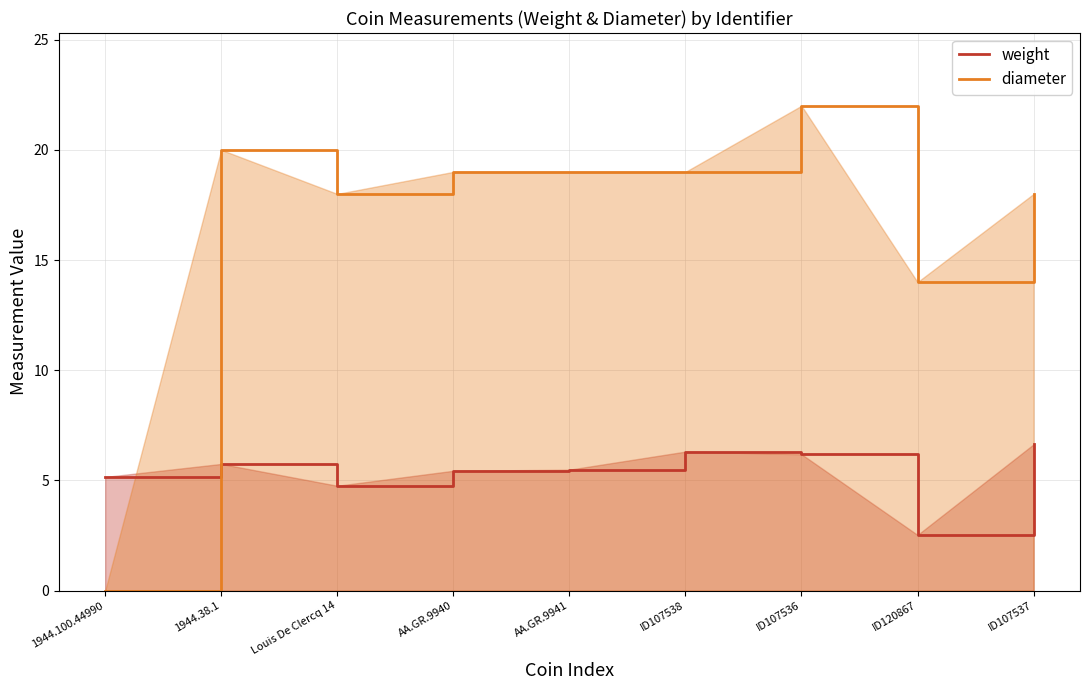

What is the label of the 6th point from the right?

AA.GR.9940